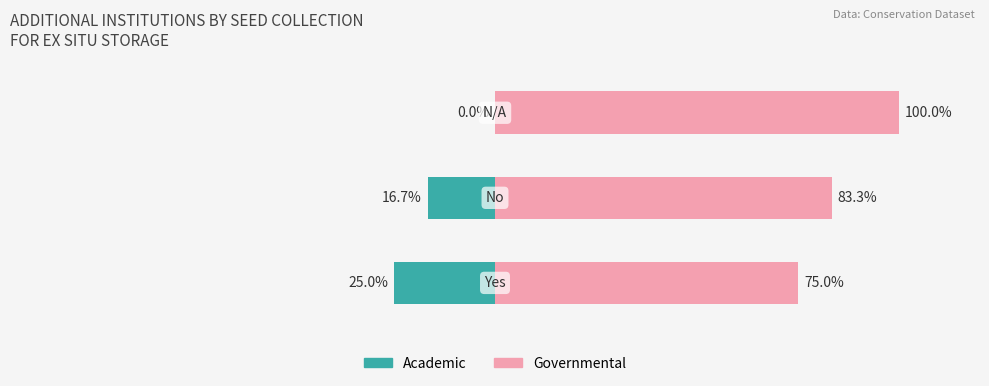

The value of Academic at 2 is 0.0. True or false?

True